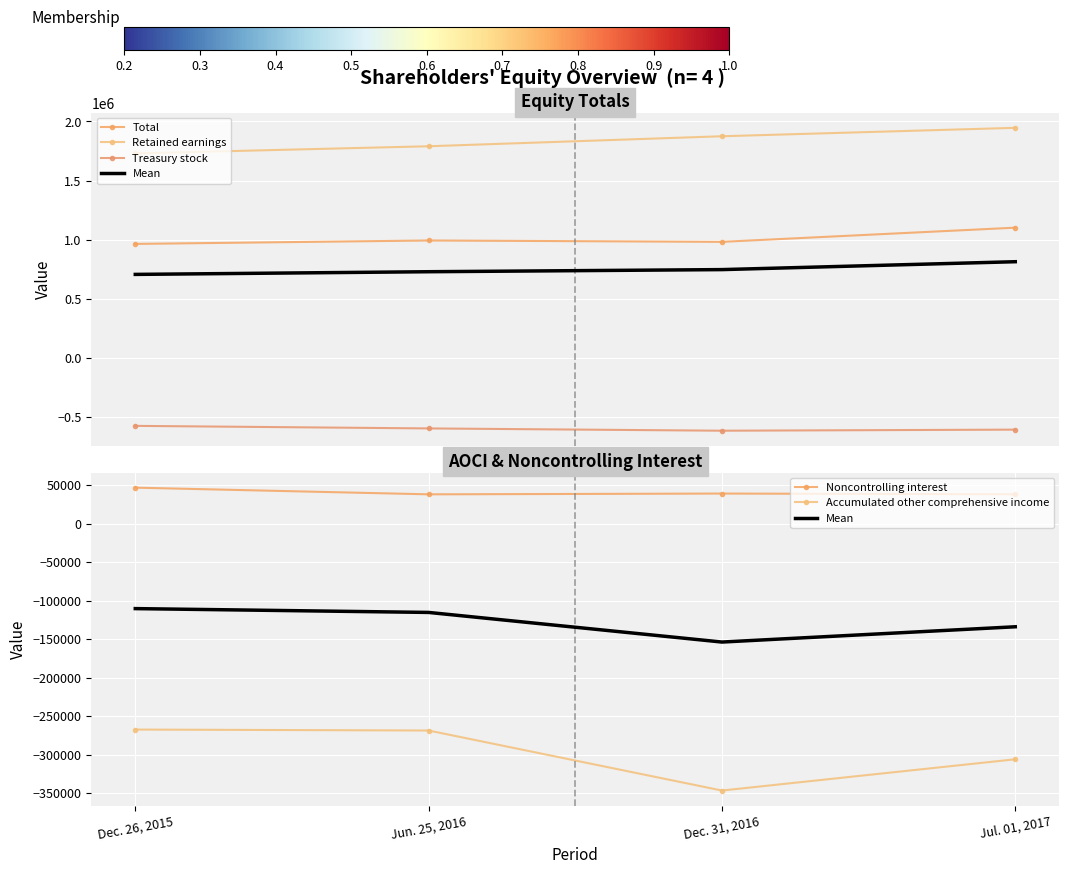

How many distinct data groups are displayed?

6